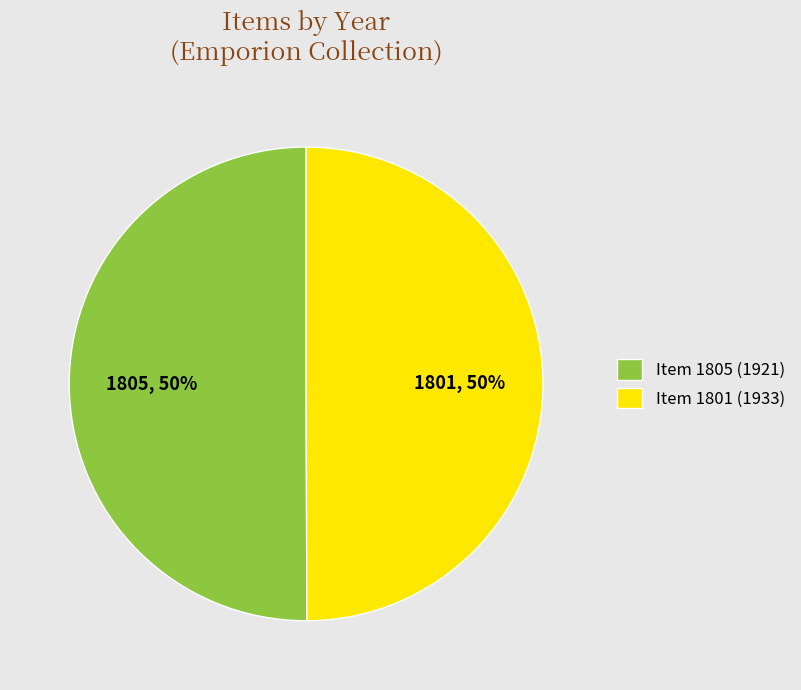

Do Item 1805 (1921) and Item 1801 (1933) together represent more than half of the pie?

Yes